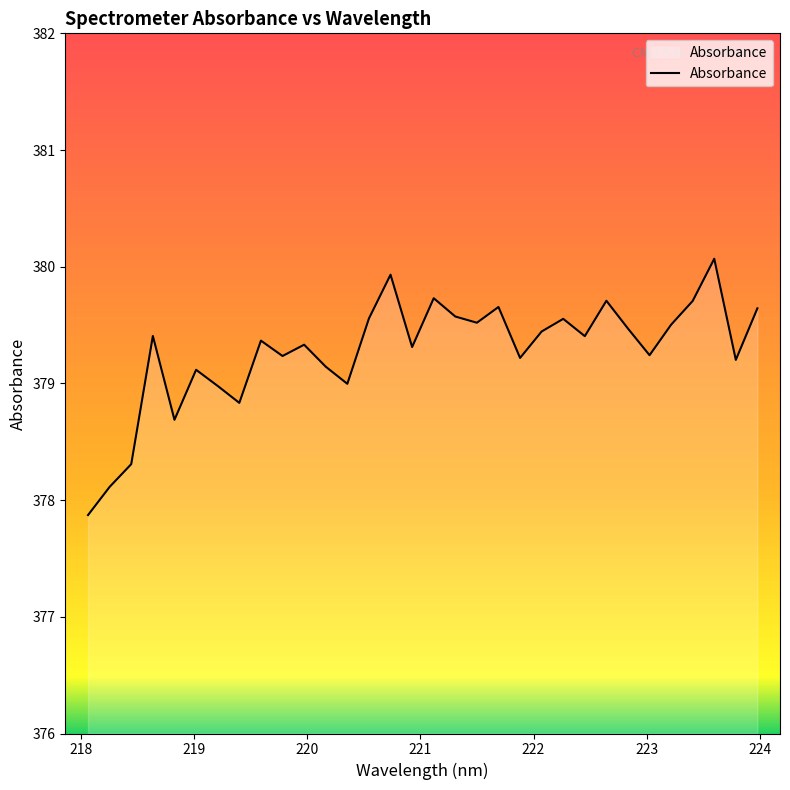

What is the maximum value shown in the chart?

380.1